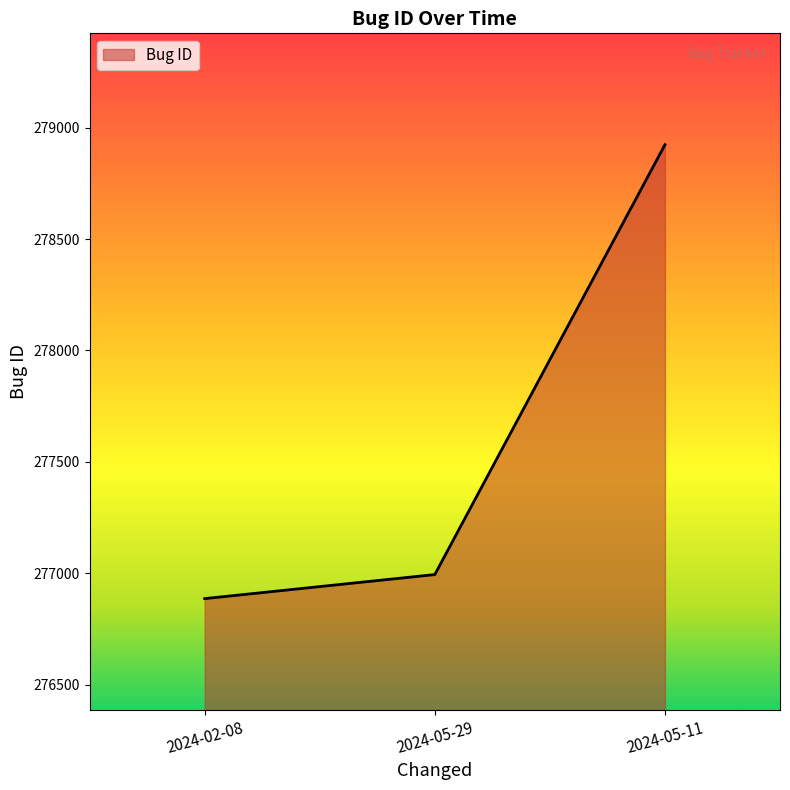

Is it true that the value at 2024-05-11 is 278924?

True